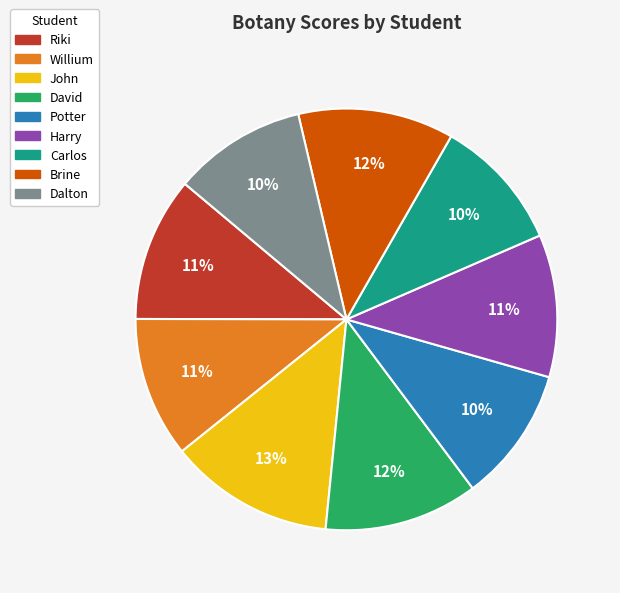

Which has a higher value, Dalton or John?

John